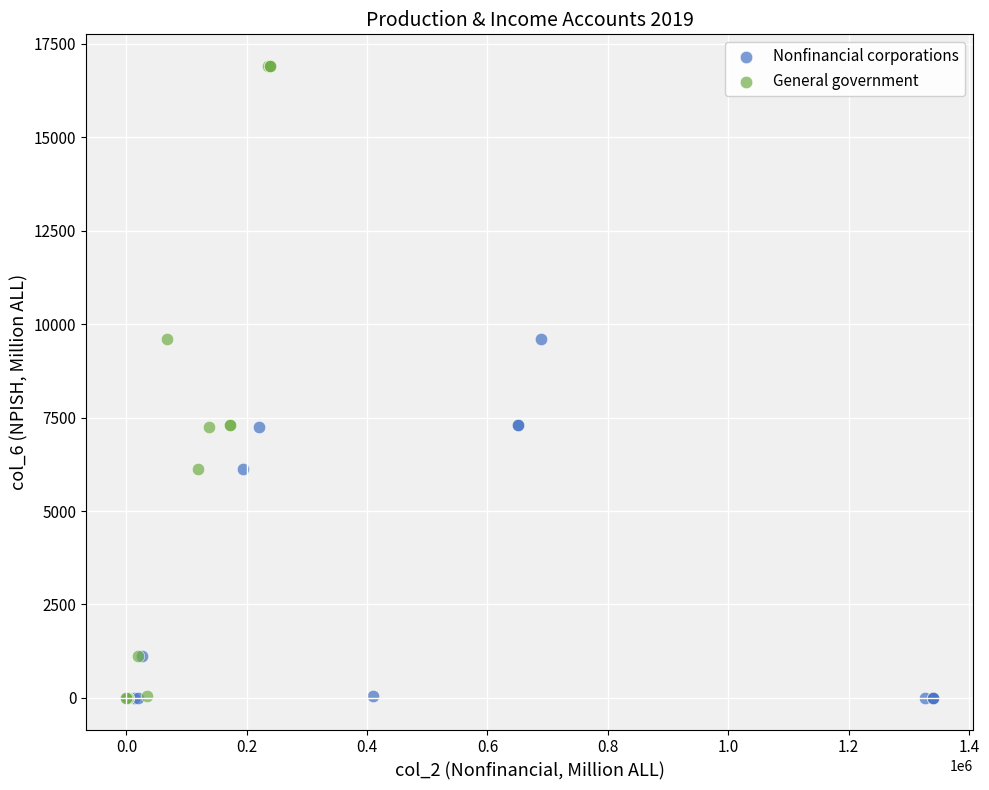

Which series contains the highest Y value?

General government